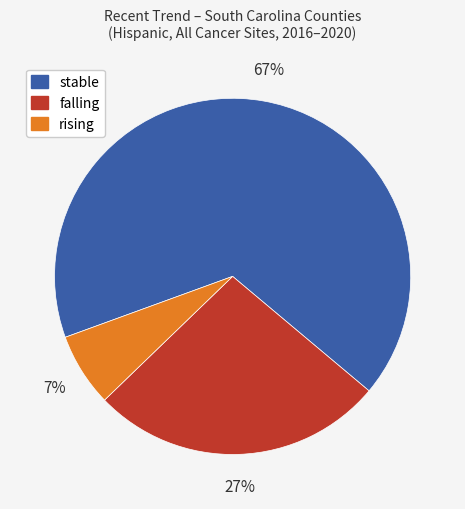

To the nearest percent, what is the difference between the stable and falling slice percentages?

40%